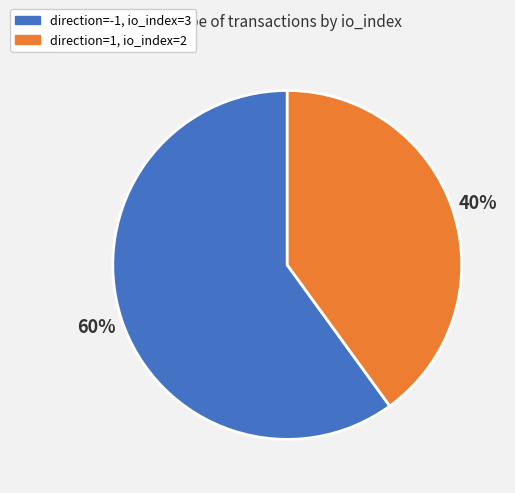

Between direction=-1, io_index=3 and direction=1, io_index=2, which is larger?

direction=-1, io_index=3